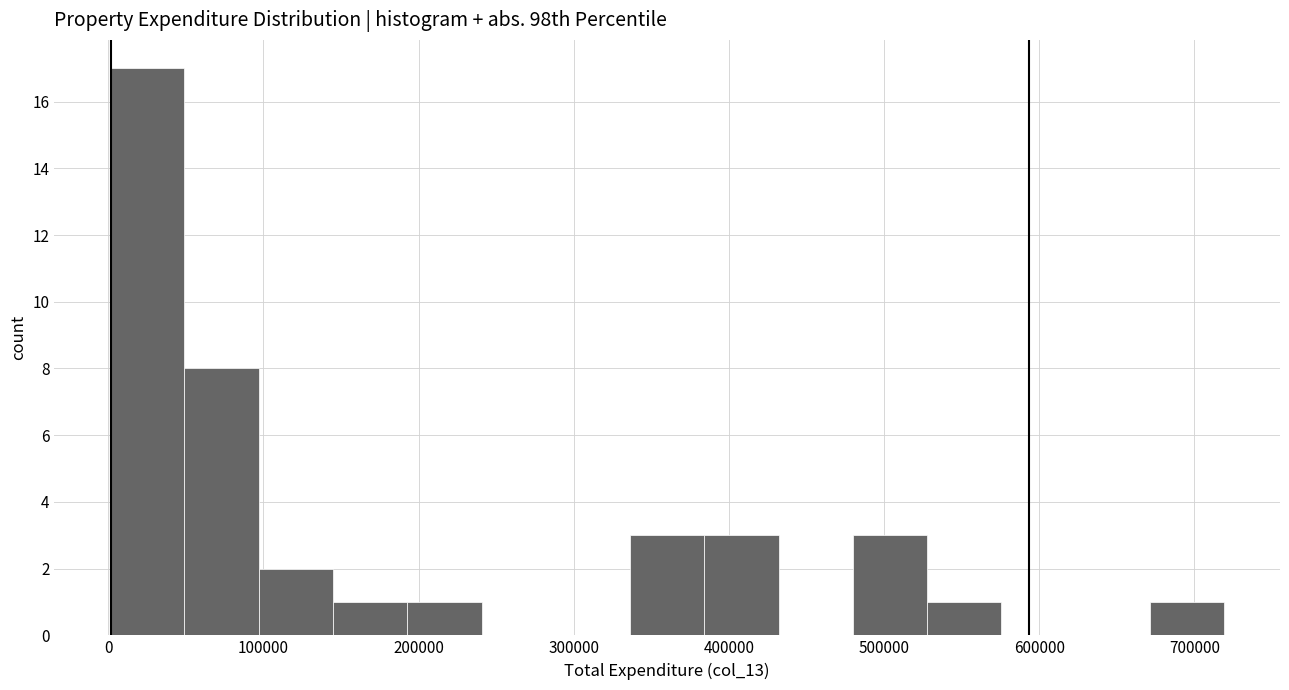

How tall is the bar that spans 190000 to 240000 on the x-axis? Neither the bar edges nor the heights are printed on the chart, so give them approximately, as read against the axes.

1